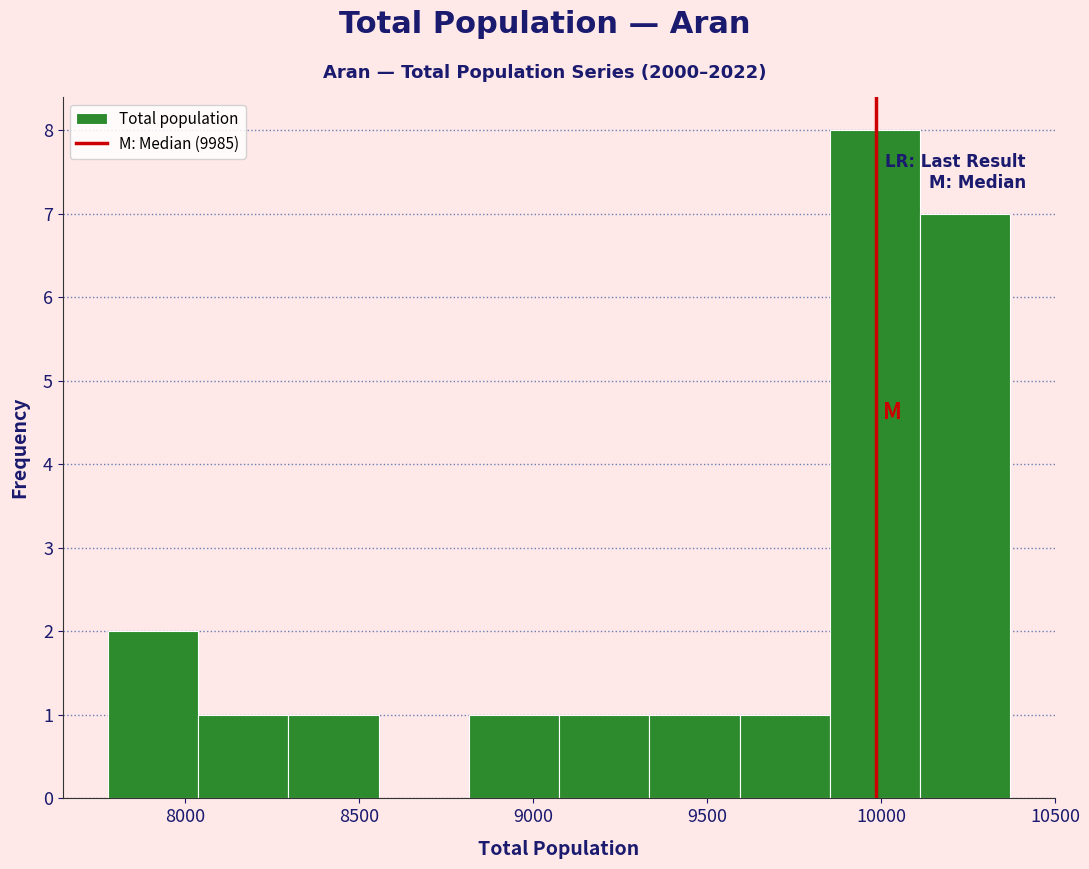

Reading left to right, transcribe this chart: for each bar, give the range it covers on the x-axis and its height. Neither the bar edges nor the heights are printed on the chart, so give them approximately, as read against the axes.

7800 to 8050: 2
8050 to 8300: 1
8300 to 8550: 1
8550 to 8800: 0
8800 to 9100: 1
9100 to 9350: 1
9350 to 9600: 1
9600 to 9850: 1
9850 to 10100: 8
10100 to 10350: 7